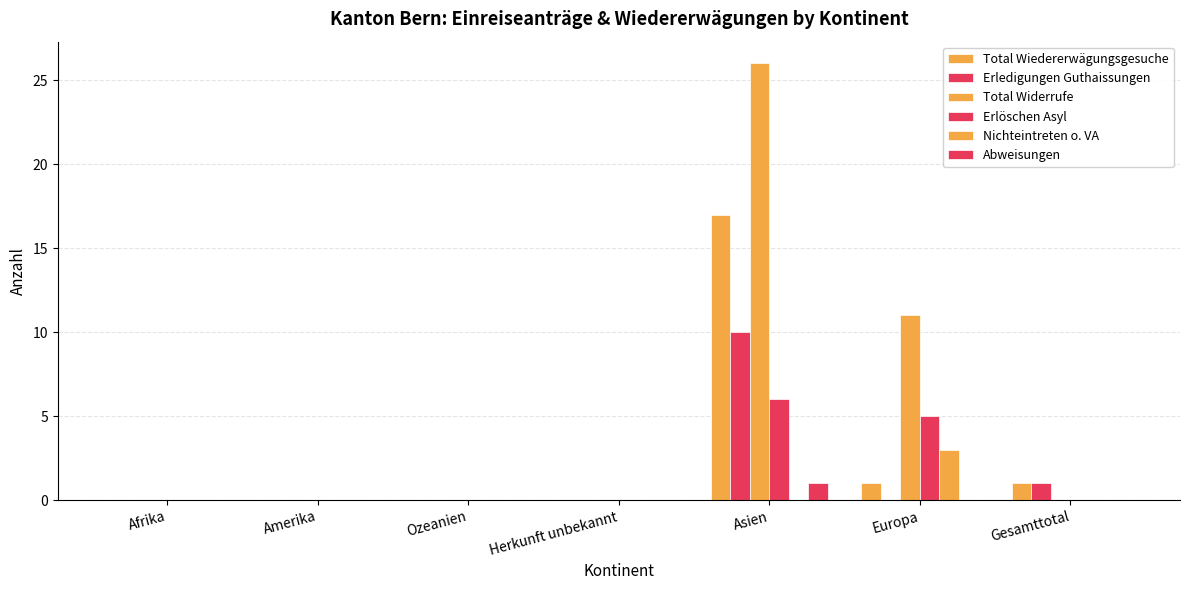

Reading left to right, extract all data points from this chart.

Total Wiedererwägungsgesuche: 0	0	0	0	17	1	1
Erledigungen Guthaissungen: 0	0	0	0	10	0	1
Total Widerrufe: 0	0	0	0	26	11	0
Erlöschen Asyl: 0	0	0	0	6	5	0
Nichteintreten o. VA: 0	0	0	0	0	3	0
Abweisungen: 0	0	0	0	1	0	0